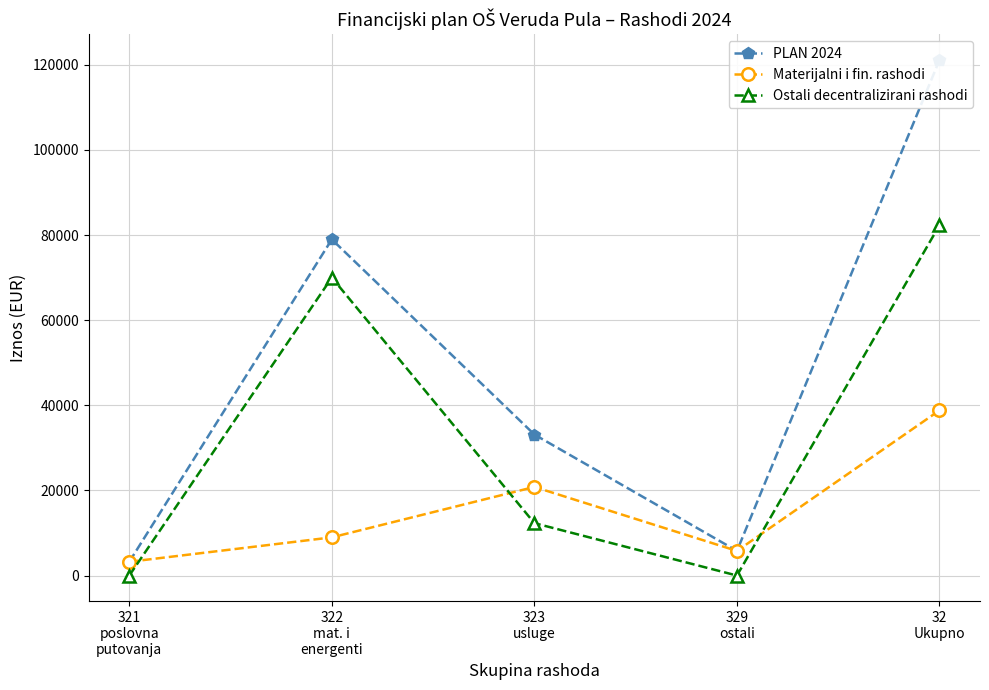

In Materijalni i fin. rashodi, how many points are higher than both neighbors (excluding endpoints)?

1